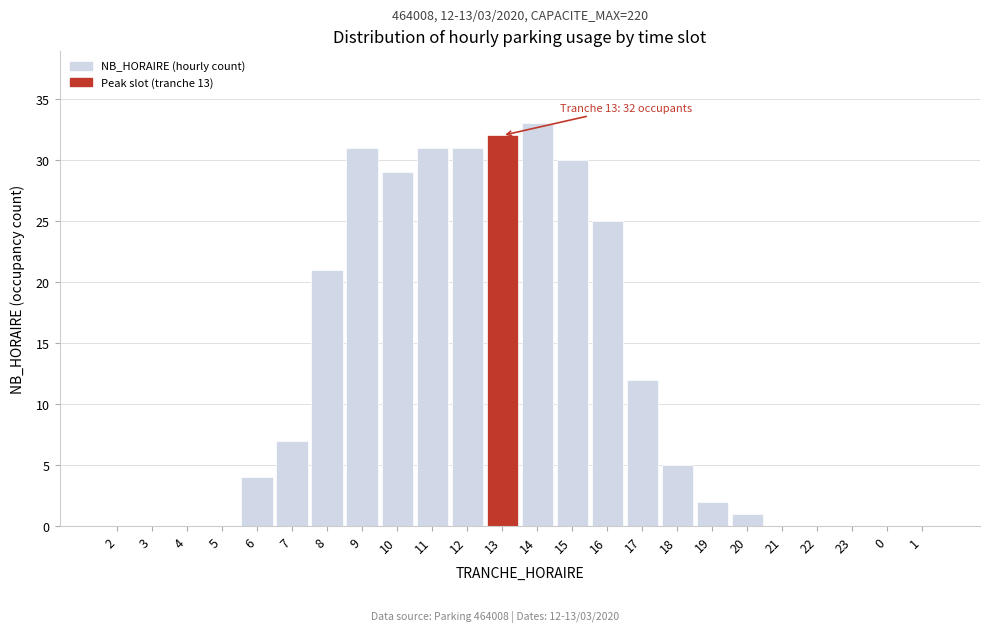

Reading left to right, what are all the values shown in this chart?

2=0	3=0	4=0	5=0	6=4	7=7	8=21	9=31	10=29	11=31	12=31	13=32	14=33	15=30	16=25	17=12	18=5	19=2	20=1	21=0	22=0	23=0	0=0	1=0